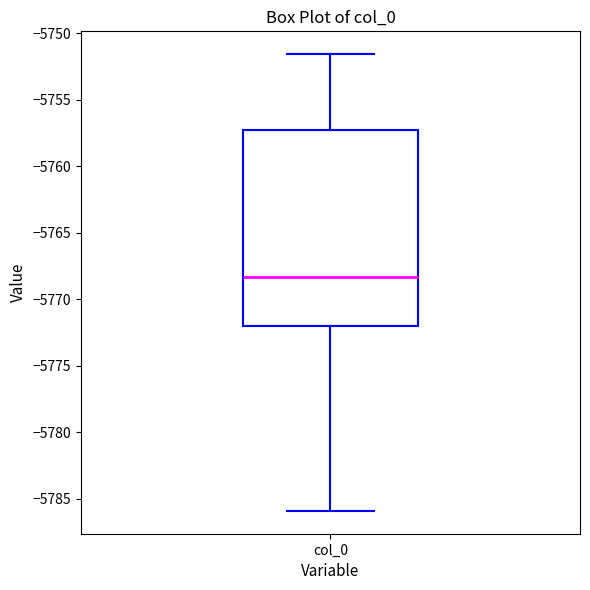

Transcribe this box plot: give where the median line is, the range the box spans, and where the two whiskers end, as read against the y-axis. The values are not printed on the chart, so give them approximately, as read against the axis.

median -5768.5, box -5772.0 to -5757.0, whiskers -5786.0 to -5751.5